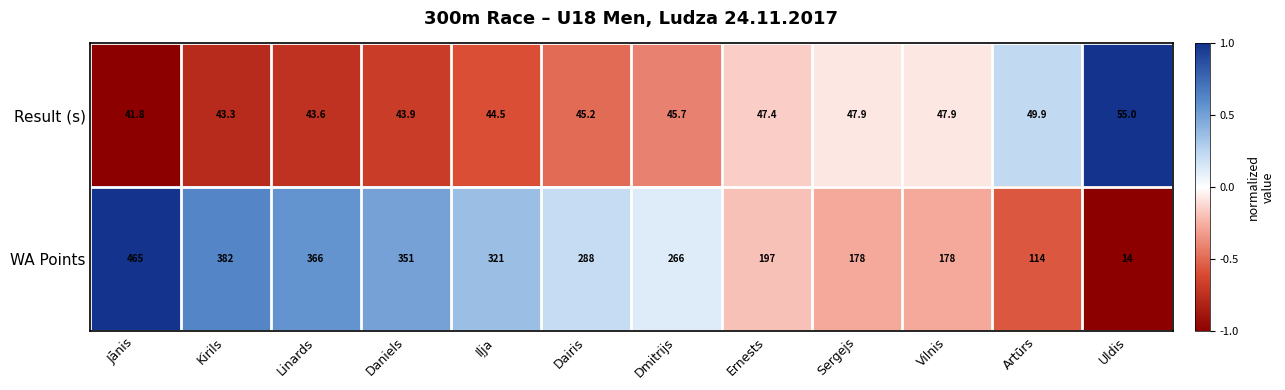

The value of WA Points at Artūrs is 114.0. True or false?

True